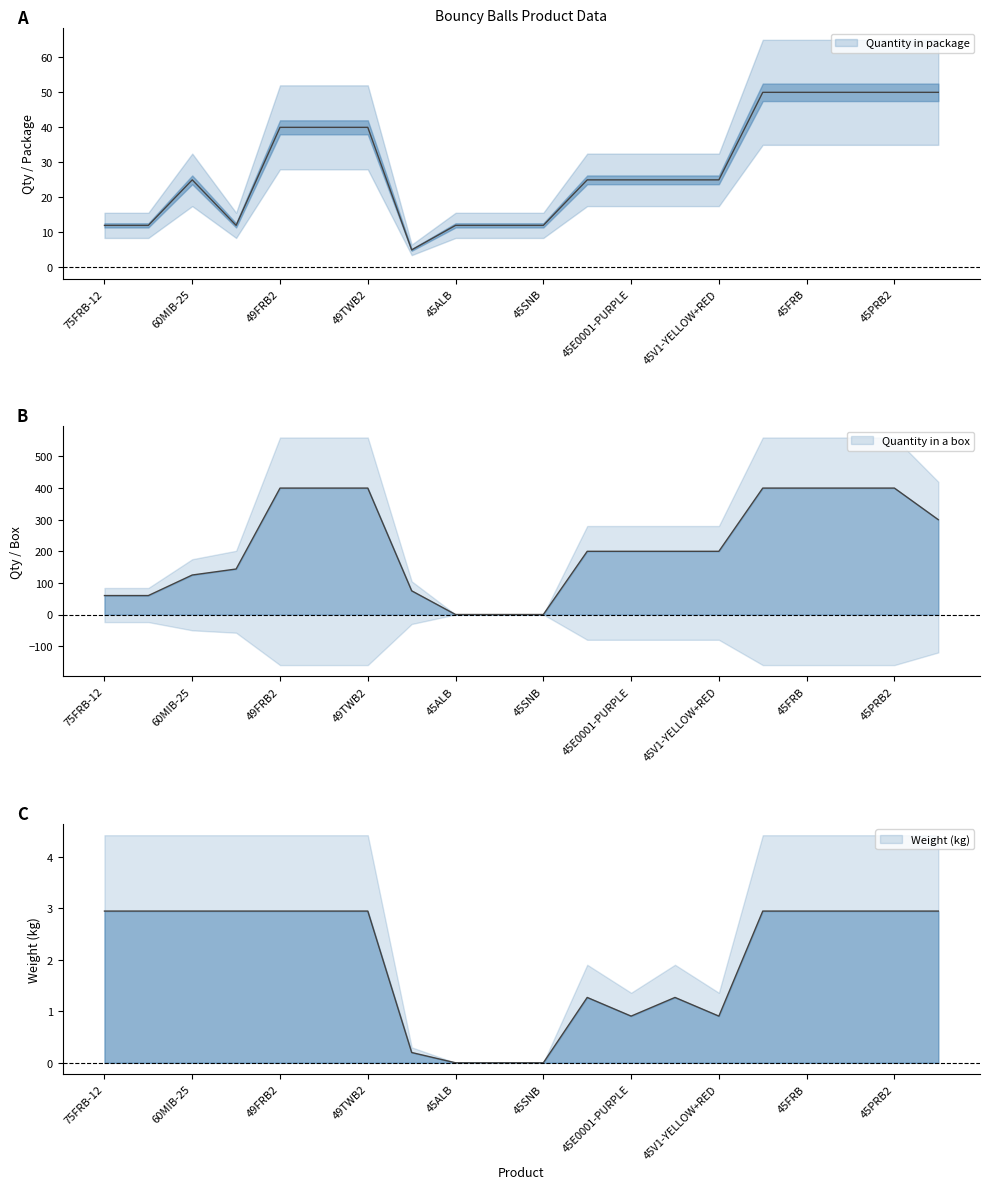

What is the label of the 15th point from the left?

45V1-YELLOW+RED